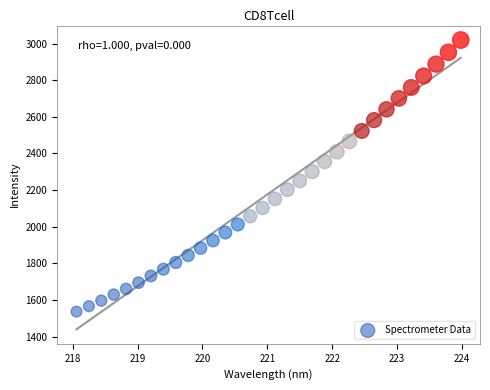

What is the range of X values (max minus min)?

5.9